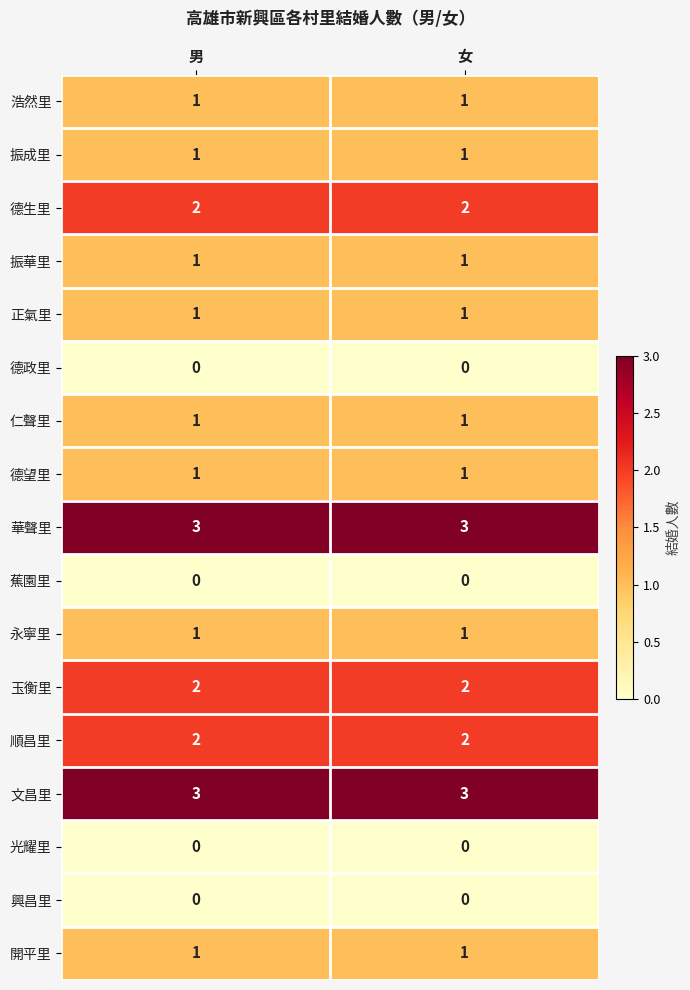

Is the value of 浩然里 at 女 greater than the value of 蕉園里 at 女?

Yes